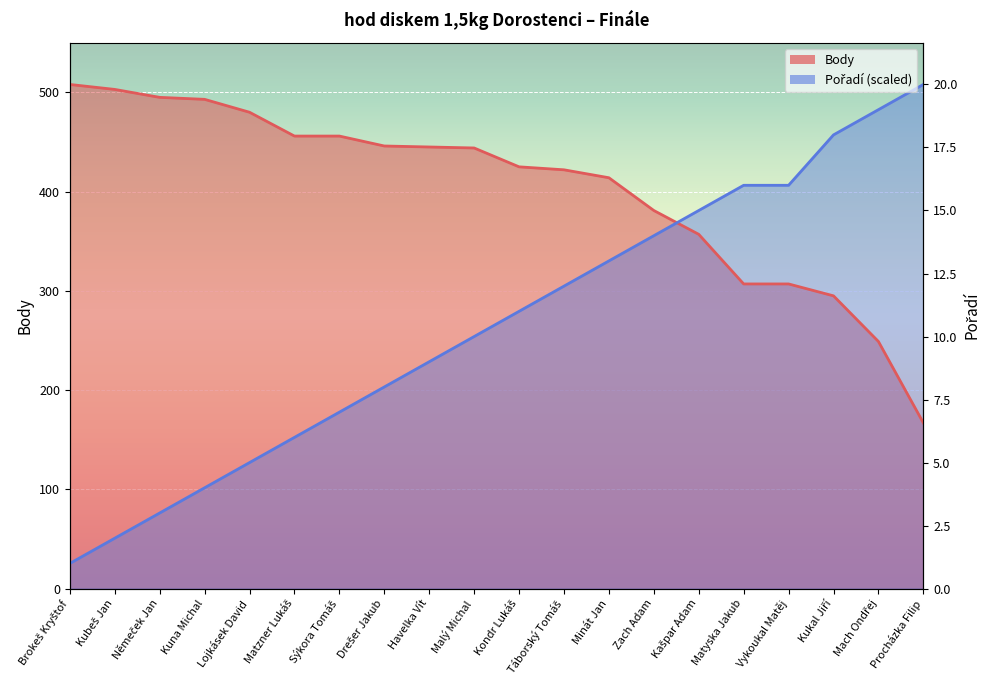

What is the highest value of the Body series?

508.0